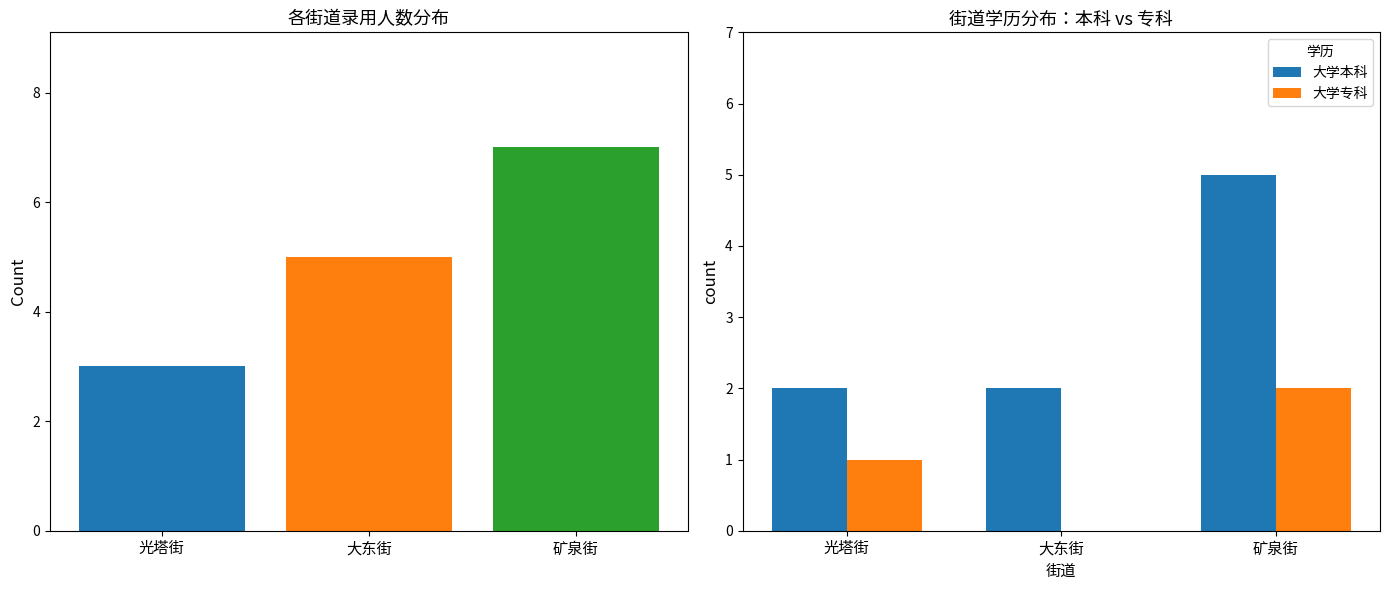

Does the chart contain stacked bars?

No